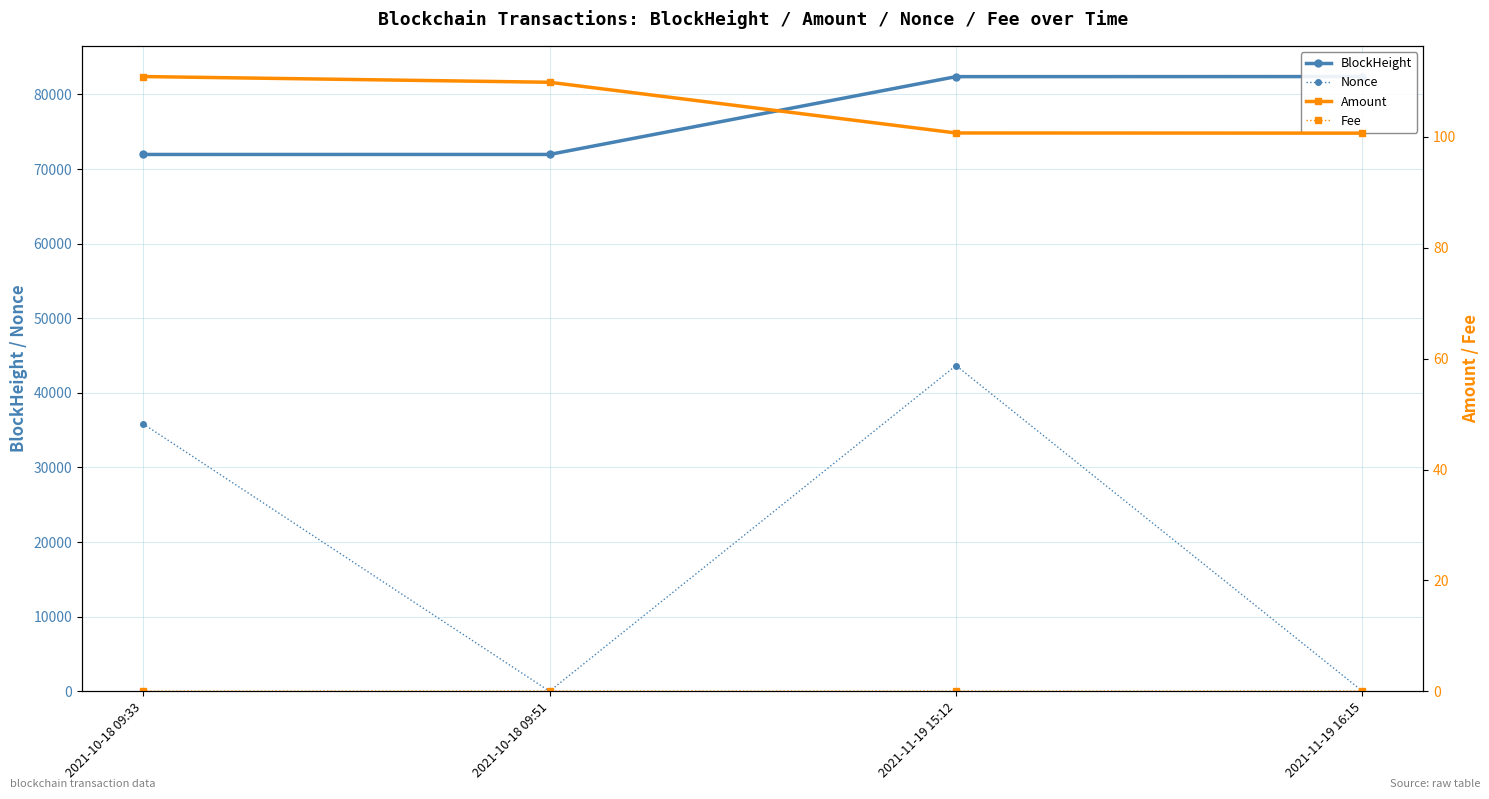

At 2021-10-18 09:33, list the series in order from smallest to largest.

Fee, Amount, Nonce, BlockHeight